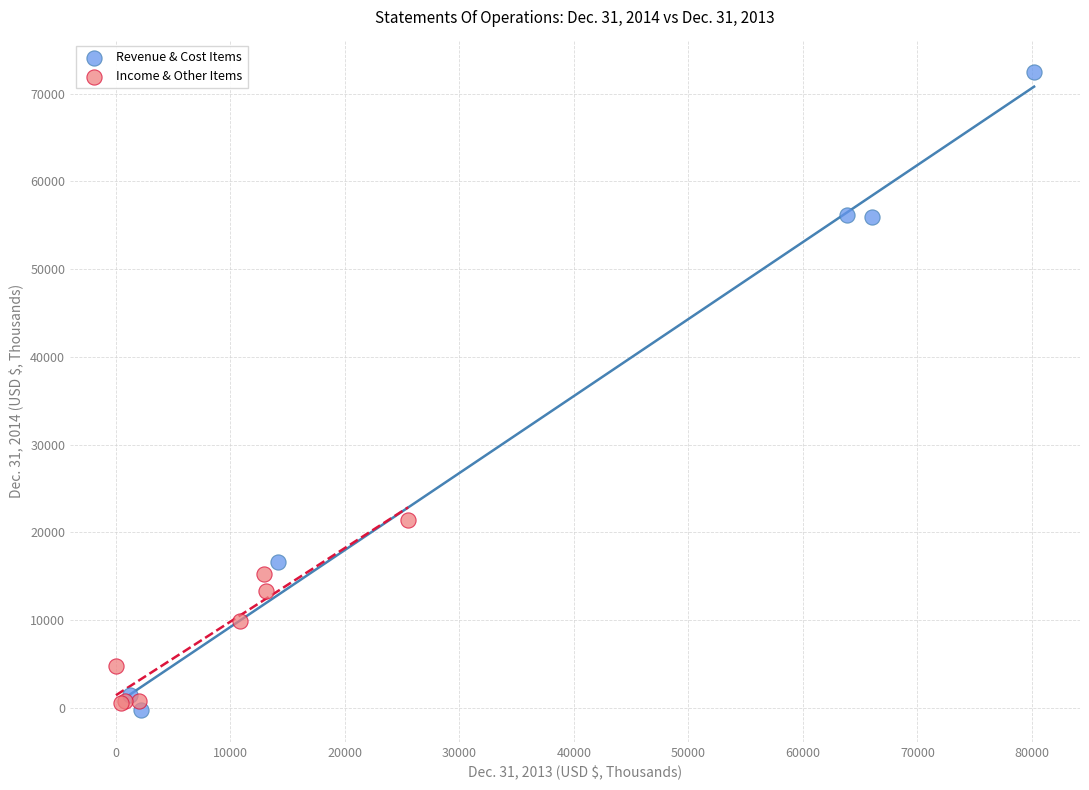

Which series reaches the maximum Y coordinate?

Revenue & Cost Items